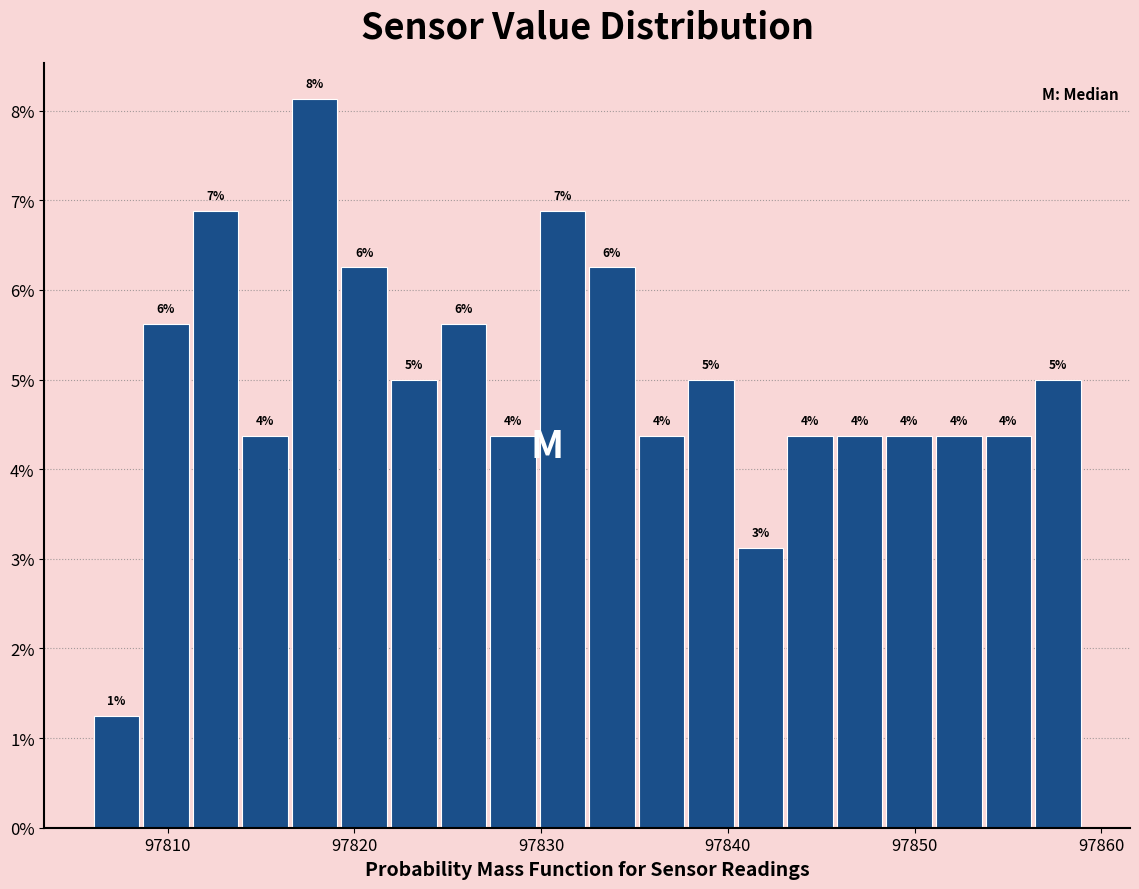

Around what value on the x-axis is the tallest bar? Give the approximate position of its centre, as read against the axis.

97818